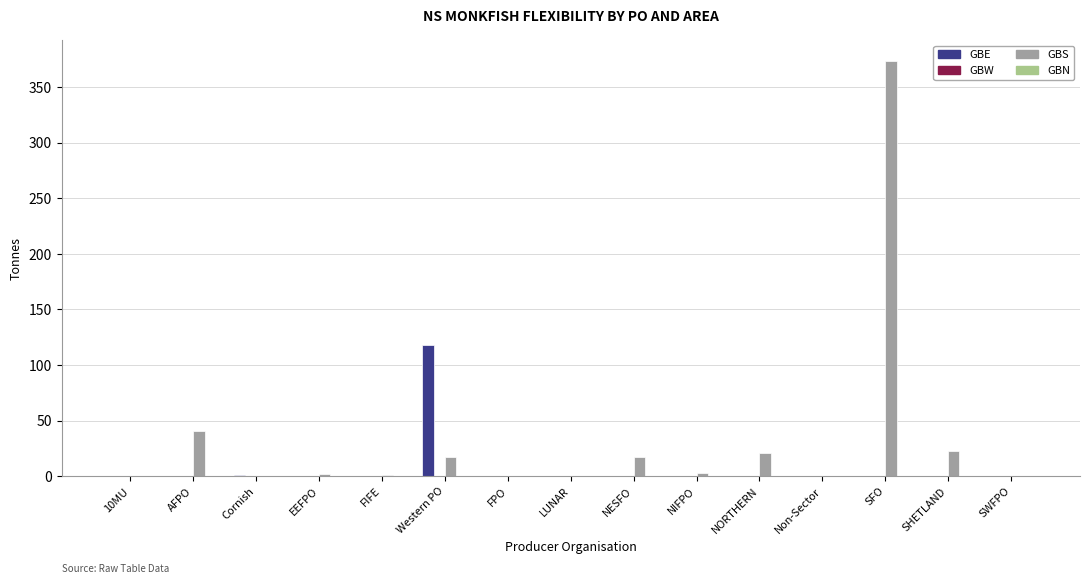

Which series changed the most between Western PO and FPO?

GBE